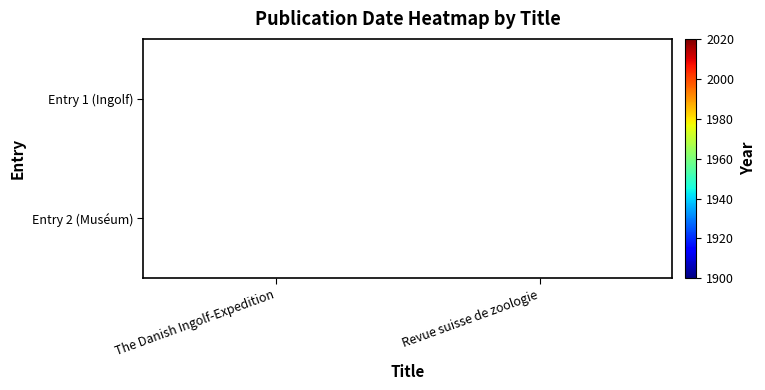

Is it true that Entry 2 (Muséum) equals 1336 at Revue suisse de zoologie?

False